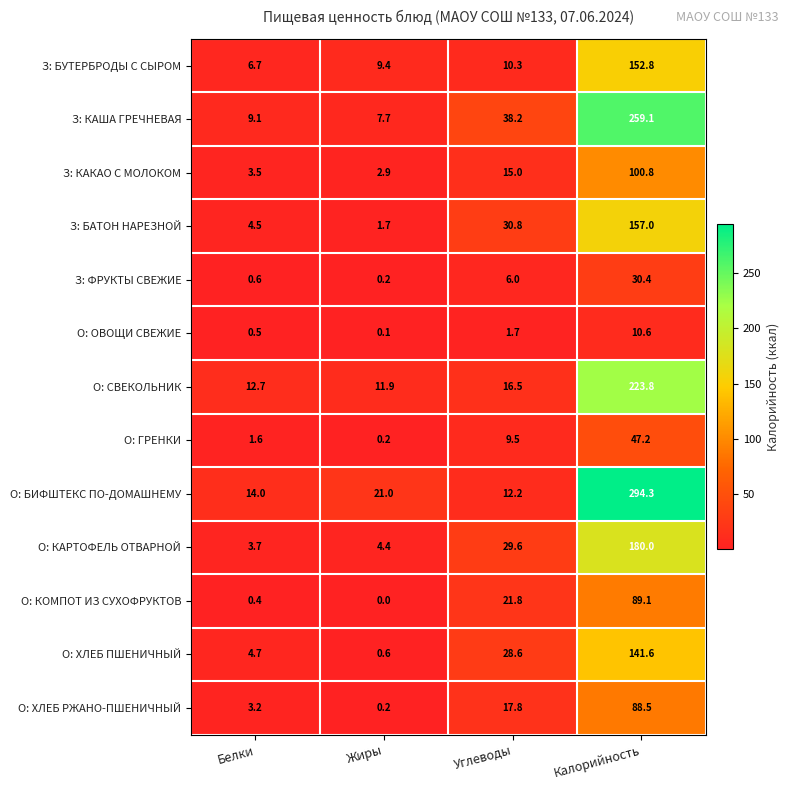

Which label corresponds to the smallest value in the chart?

Жиры